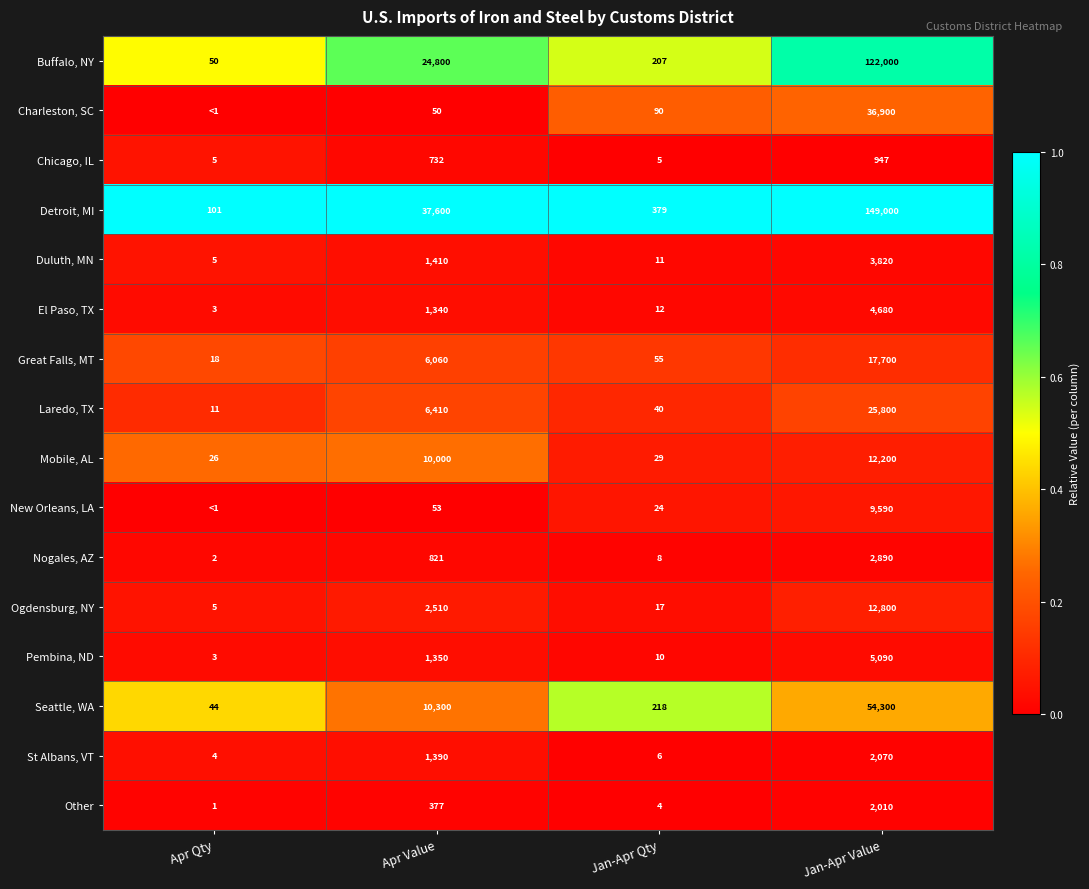

At which label does Buffalo, NY reach its peak?

Jan-Apr Value